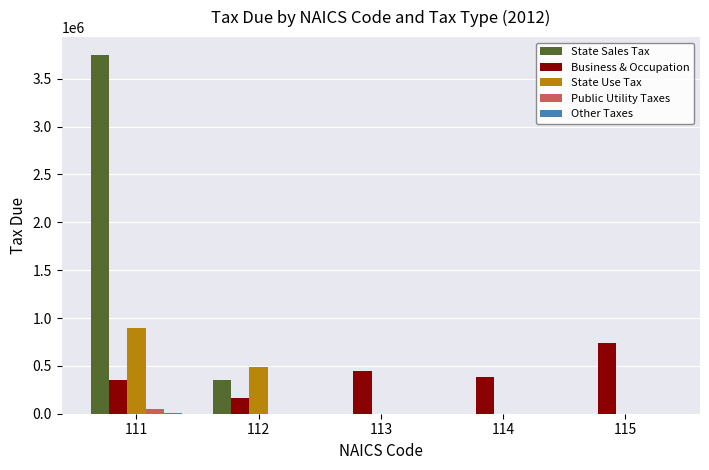

What is the sum of all Business & Occupation values?

2099440